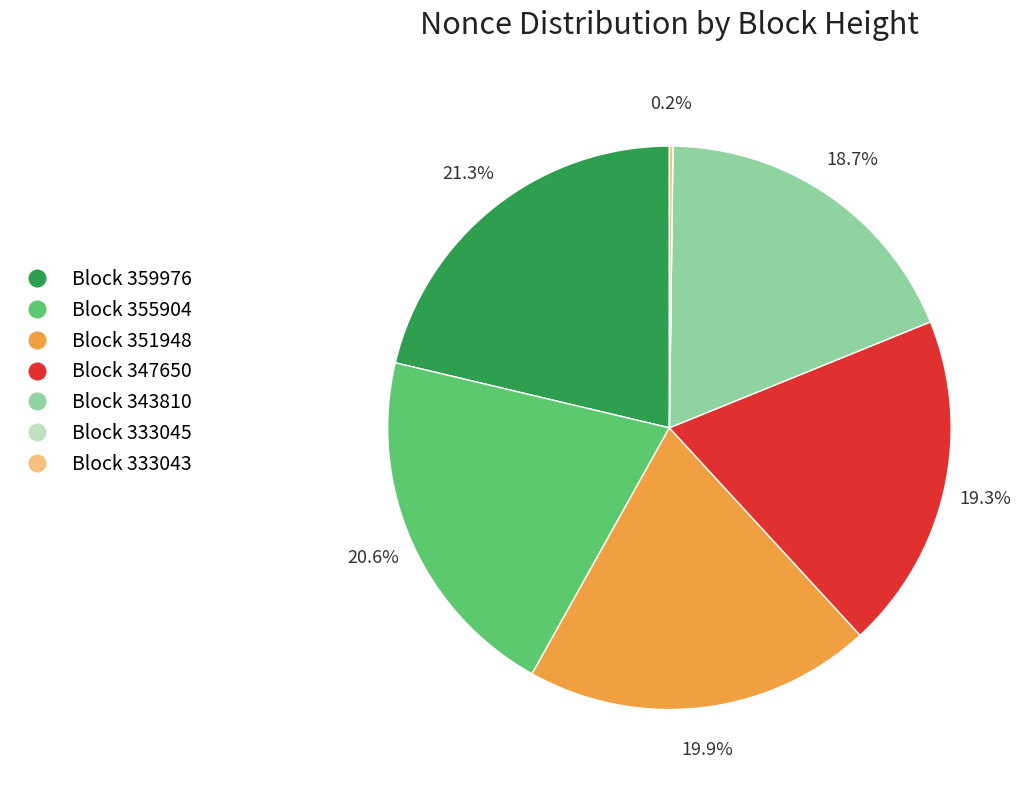

Is Block 351948 the majority of the pie?

No